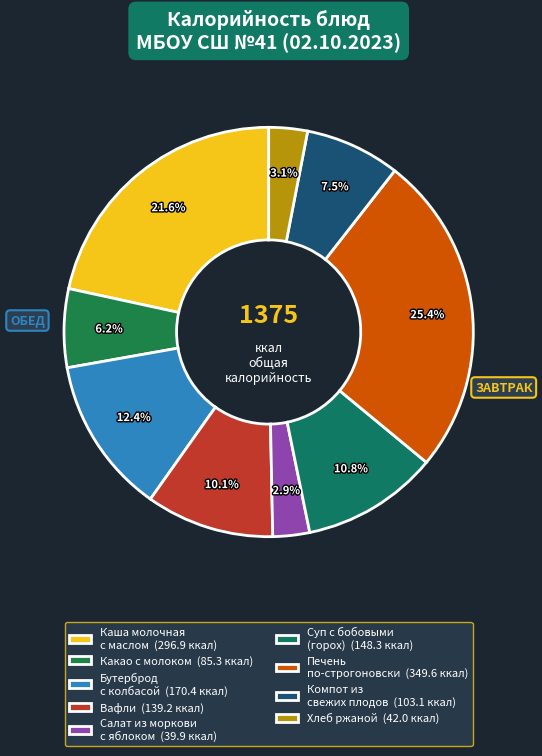

How many slices are in this pie chart?

9